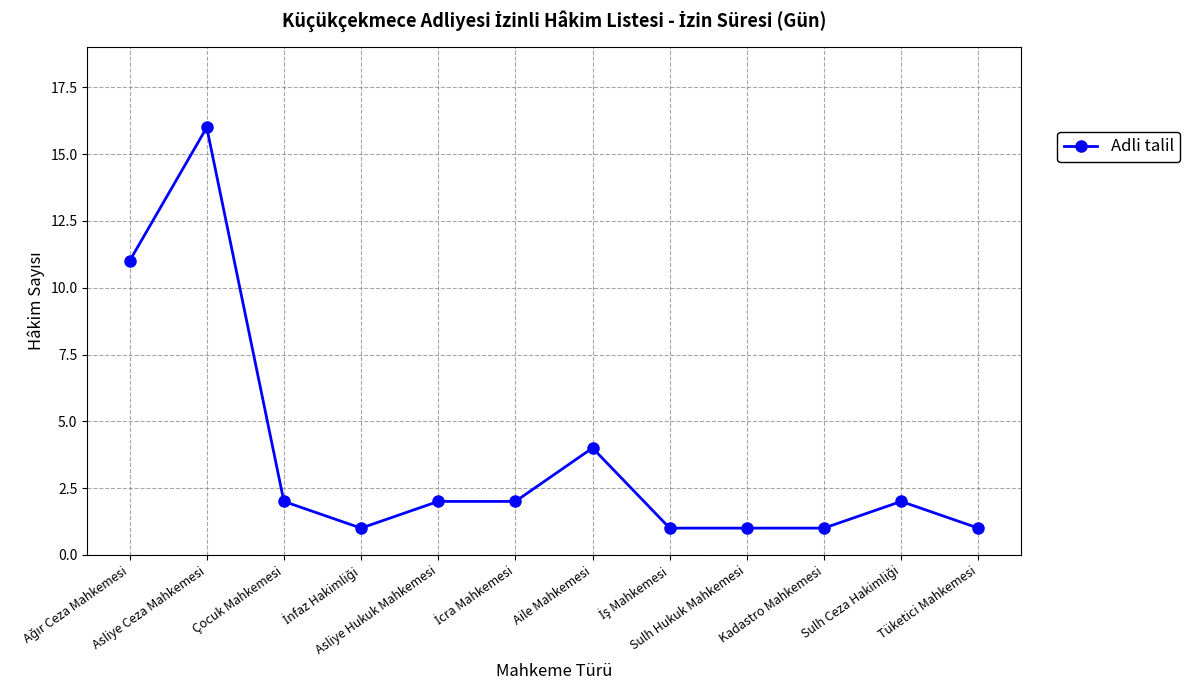

Reading right to left, what are all the values shown in this chart?

1	2	1	1	1	4	2	2	1	2	16	11